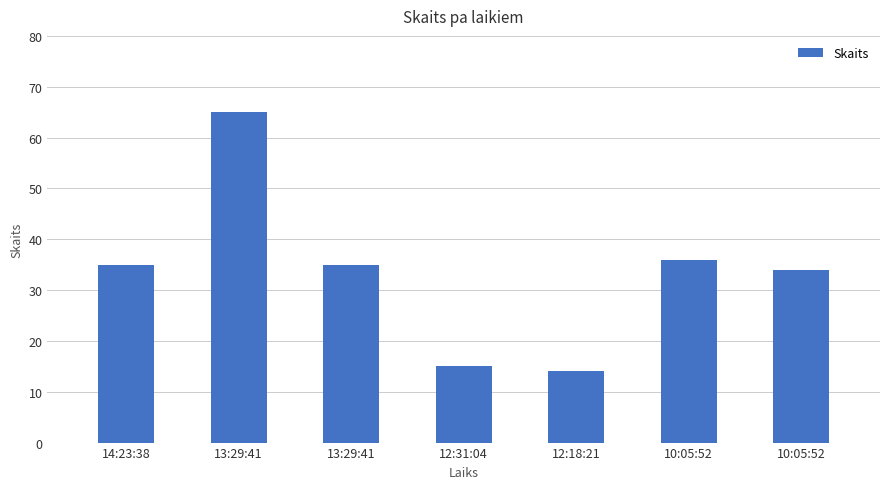

Reading left to right, transcribe all the data shown in this chart.

14:23:38=35	13:29:41=65	13:29:41=35	12:31:04=15	12:18:21=14	10:05:52=36	10:05:52=34